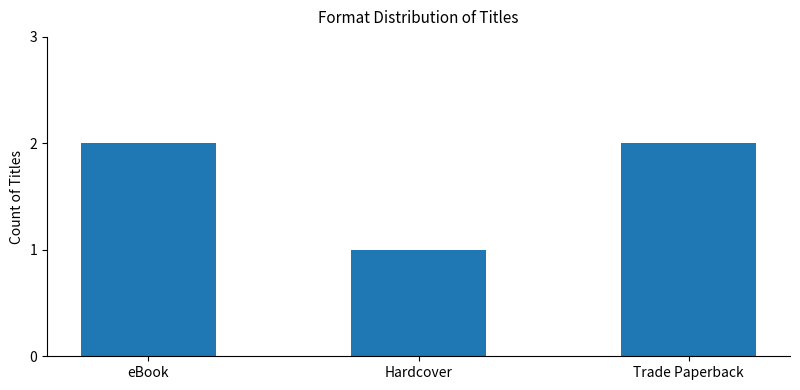

What is the value of the 3rd bar from the left?

2